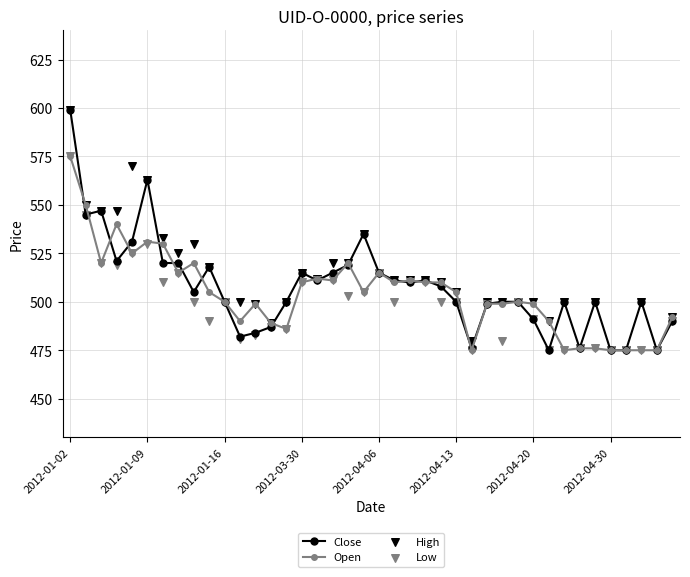

At which category is the sum across all series the highest?

2012-01-02